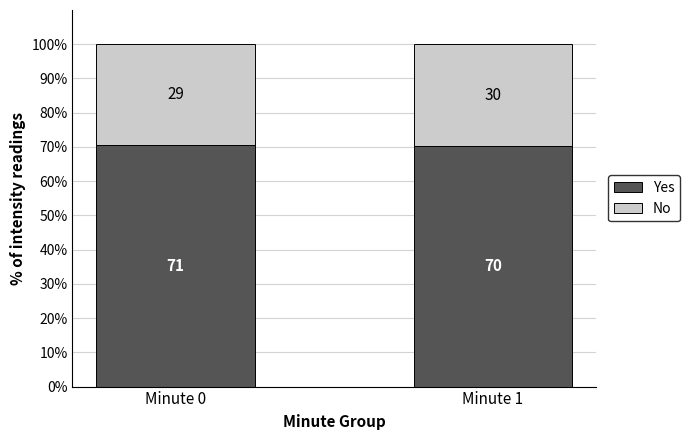

What are all the series names shown in the legend?

Yes, No